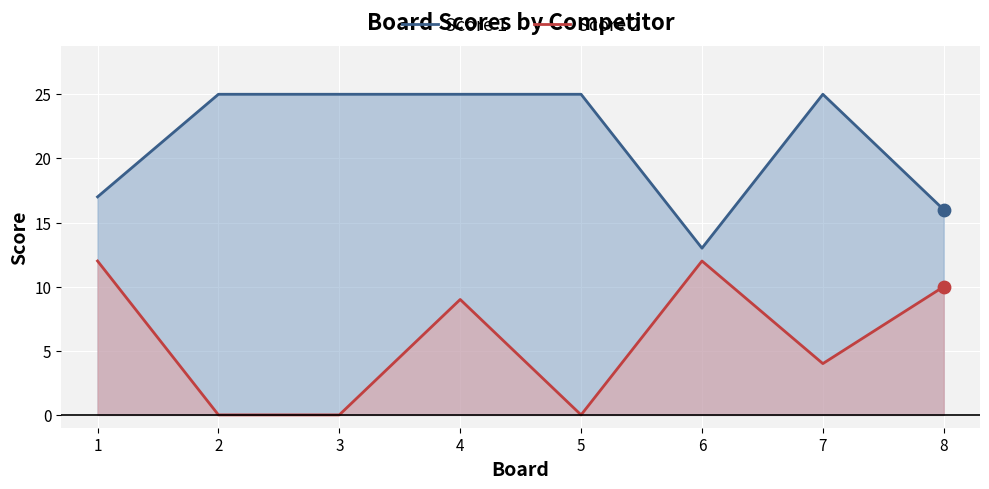

Which series has the largest total across all categories?

Score 1